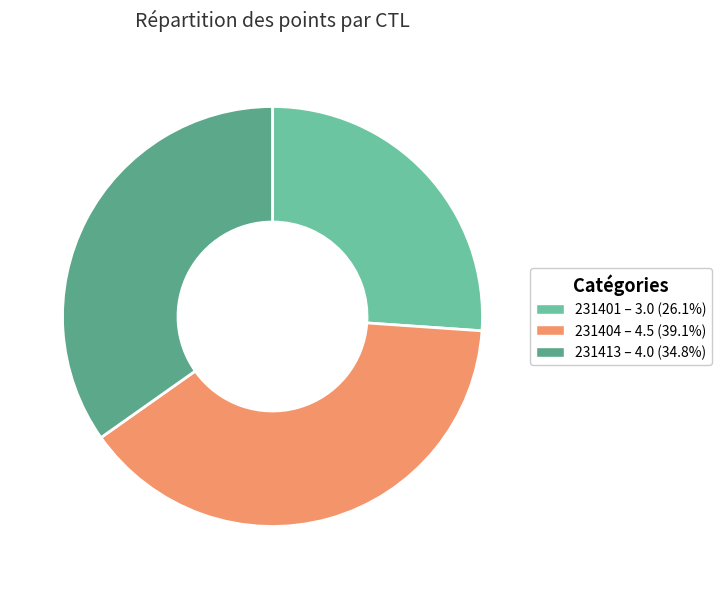

Combined, do 231404 and 231413 account for over 50%?

Yes